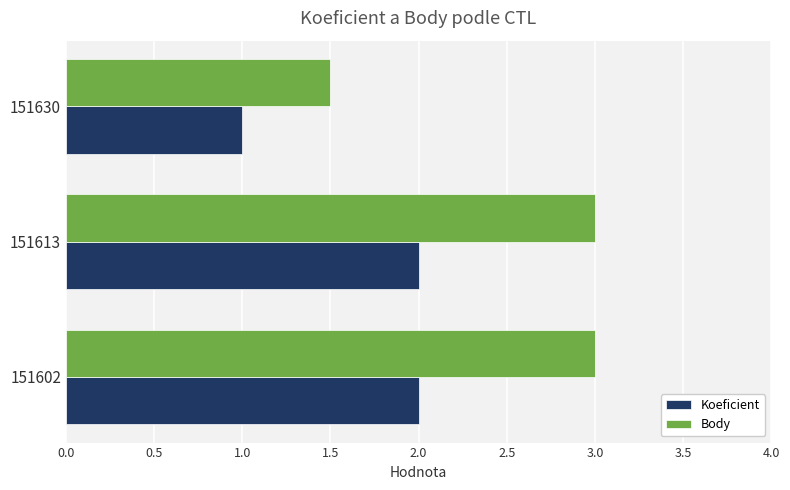

What is the sum of all Body values?

7.5